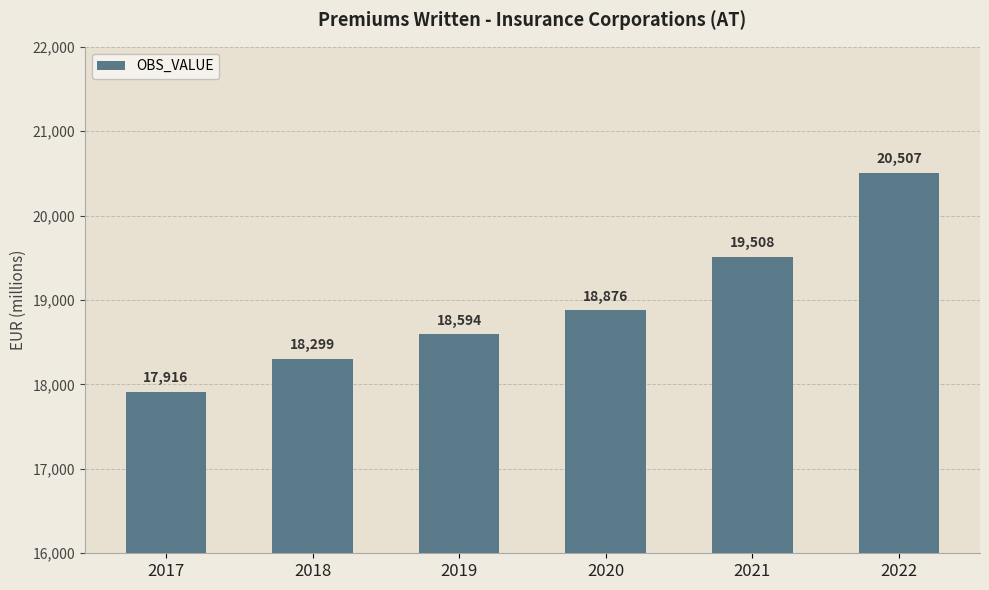

What is the greatest value displayed?

20507